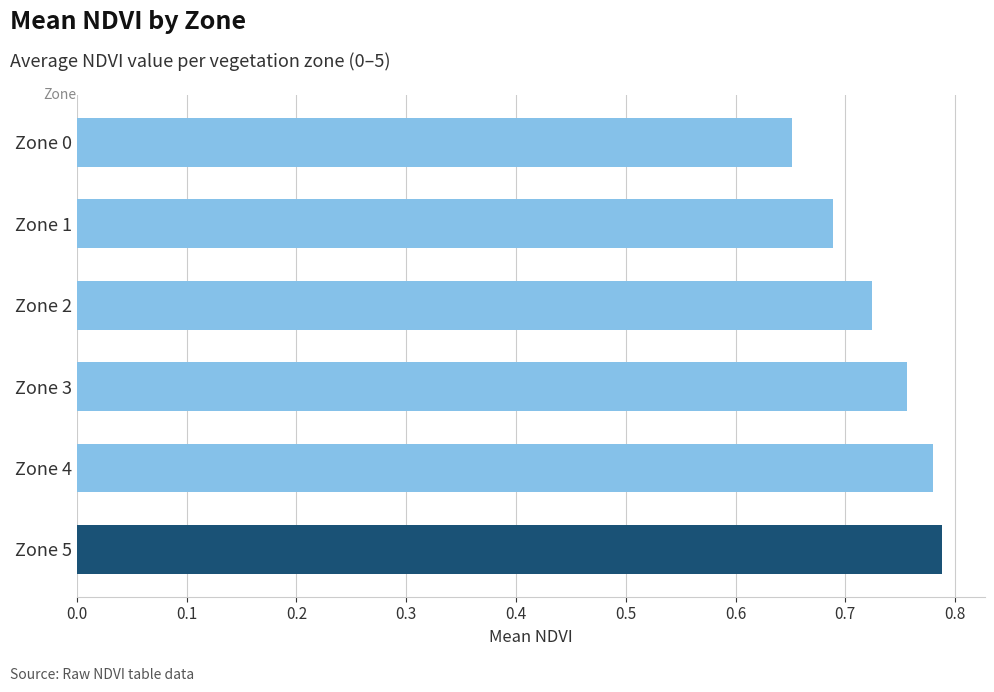

Is it true that the value at Zone 3 is 1.1?

False